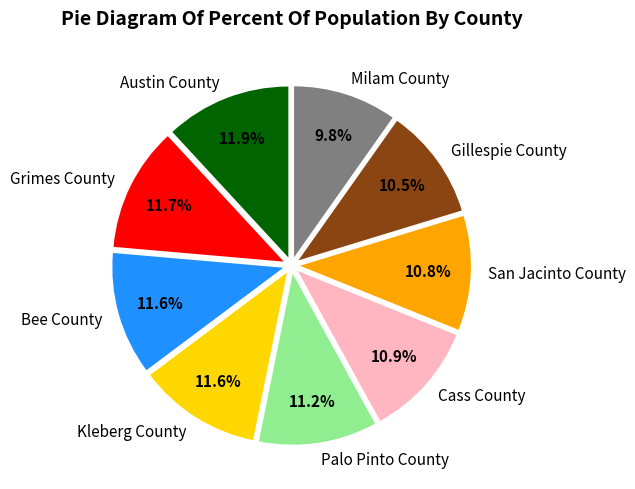

Count the number of slices in the pie.

9